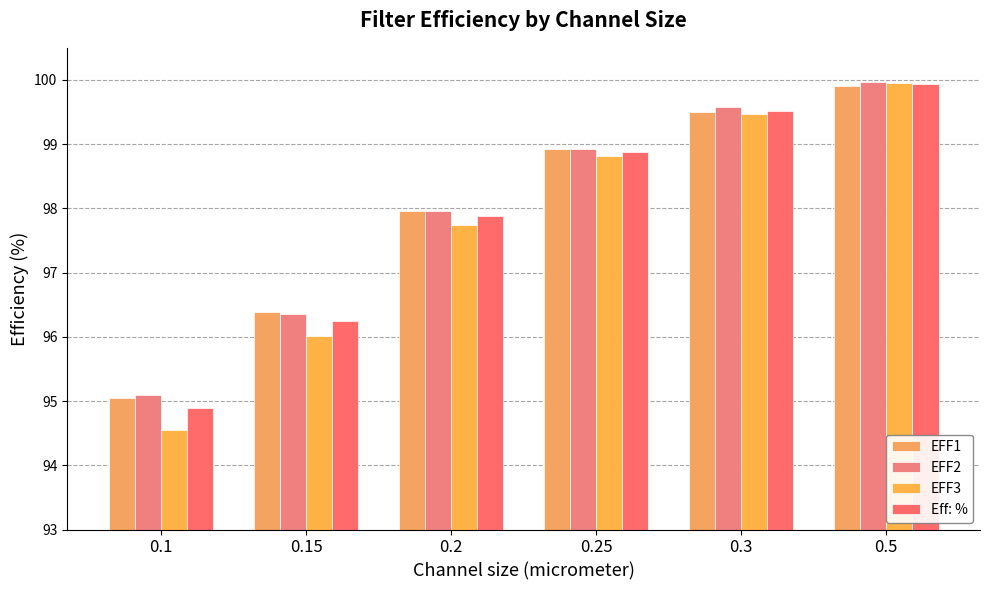

At which label does Eff: % first exceed 98?

0.25